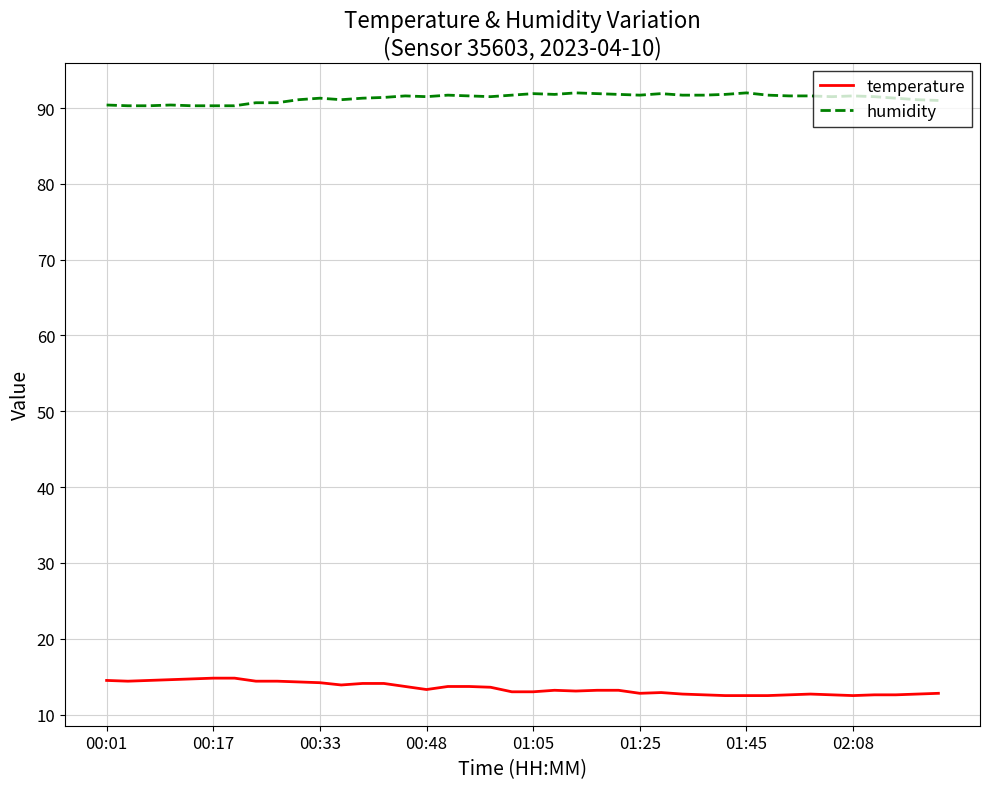

Is this an area chart (filled region under the line)?

No